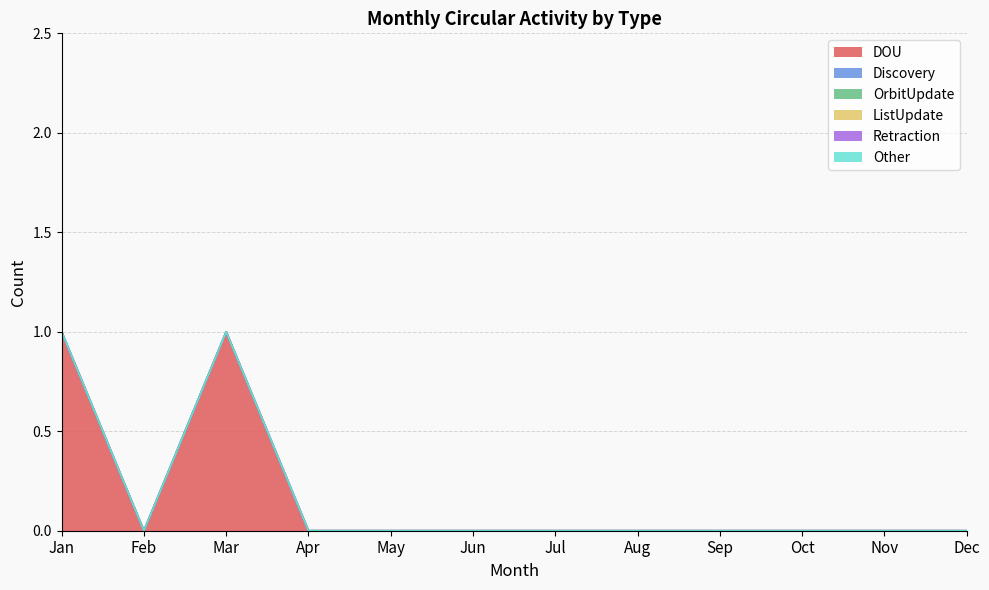

Which series has the largest total across all categories?

DOU